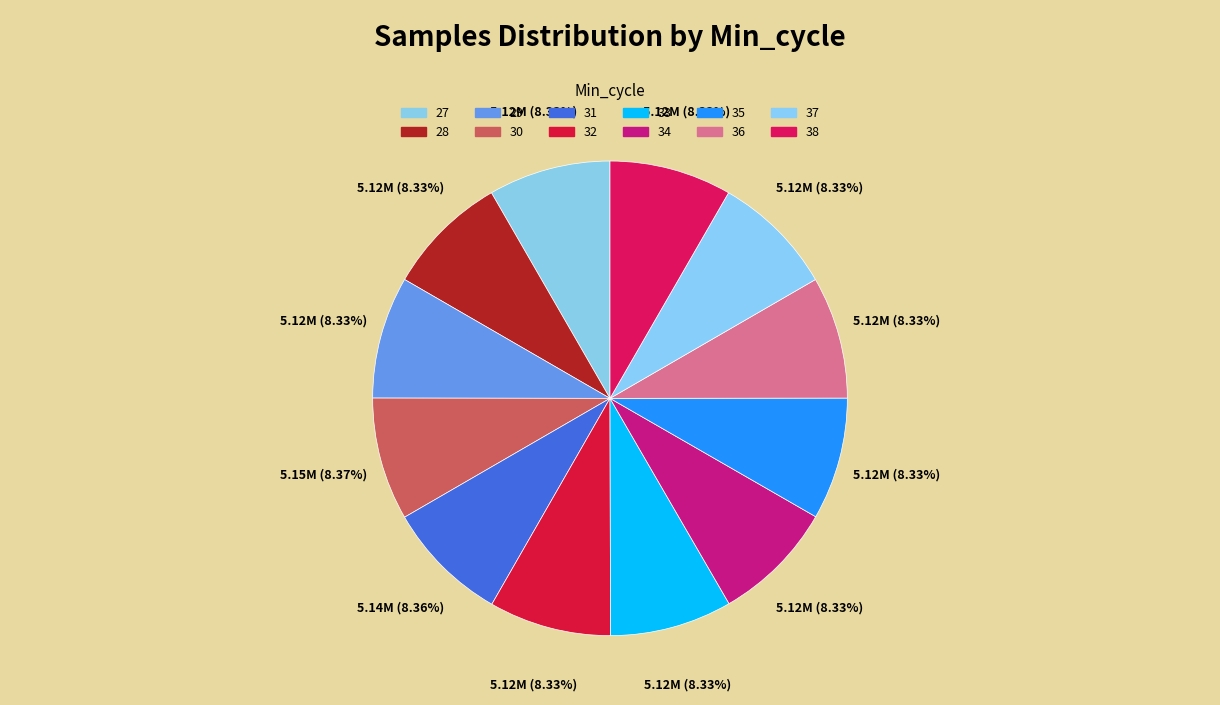

To the nearest percent, what portion does 31 represent?

8%